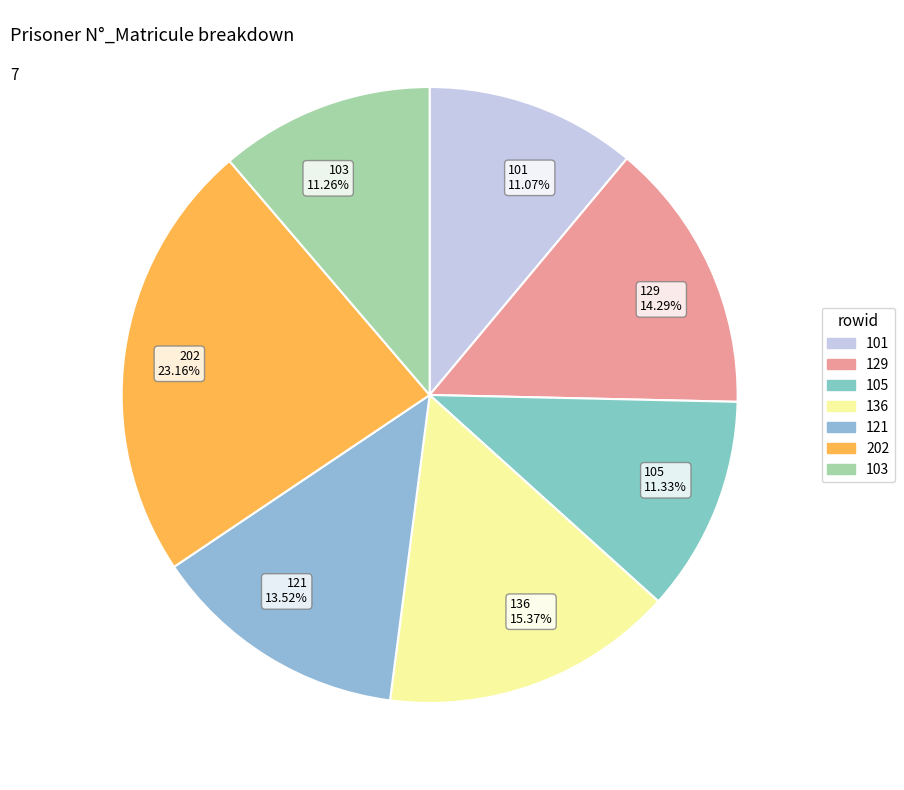

What is the ratio of the value at 136 15.37% to the value at 105 11.33%?

1.4